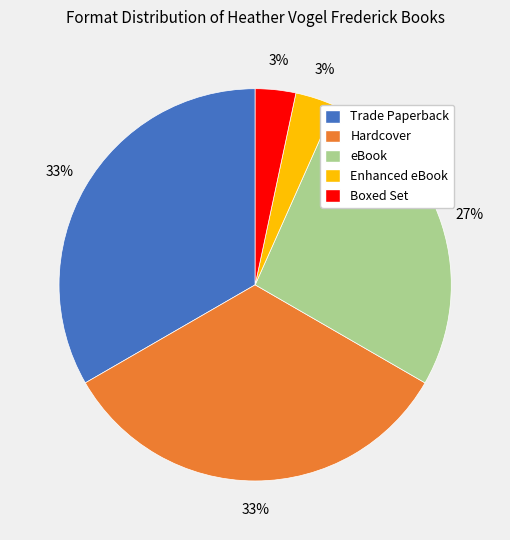

Is there a majority slice in this chart?

No